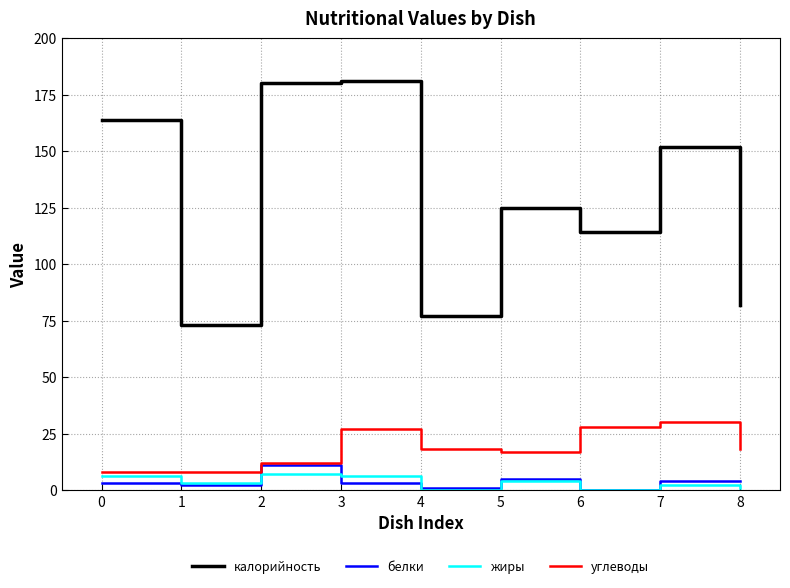

What is the approximate value of калорийность at 7, to the nearest 50?

150